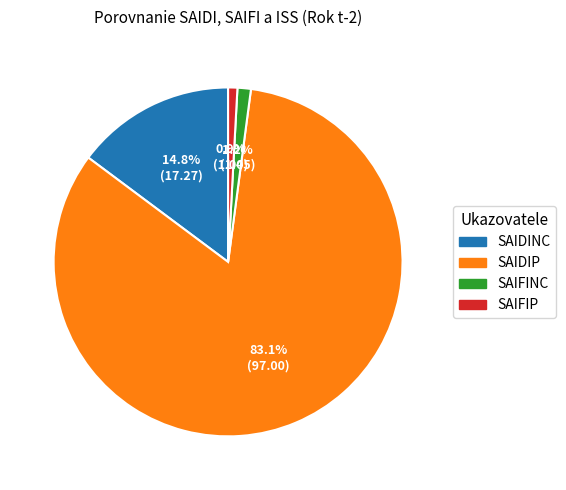

Count the number of slices in the pie.

4